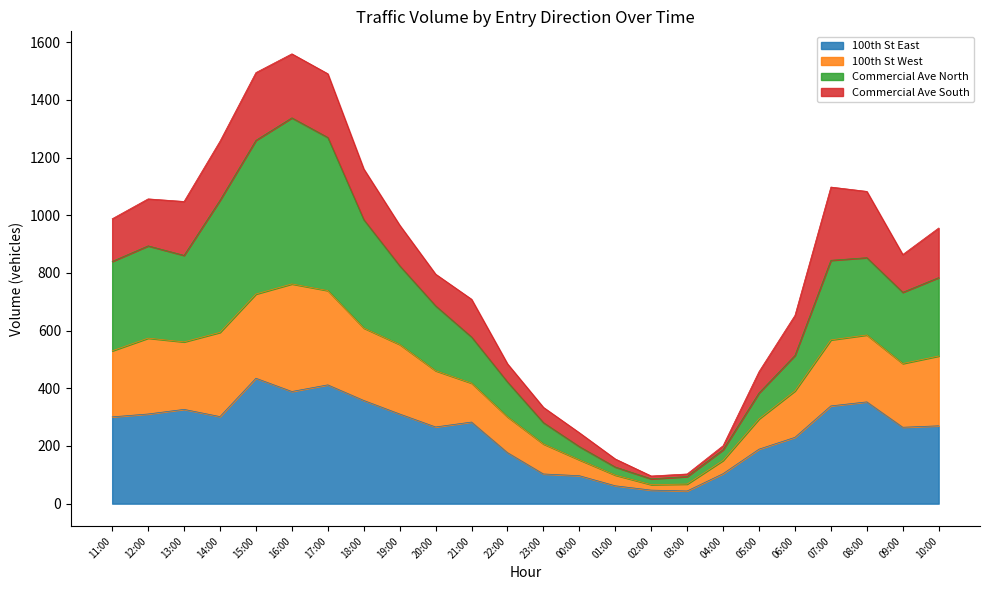

The value of 100th St East at 11:00 is 497. True or false?

False